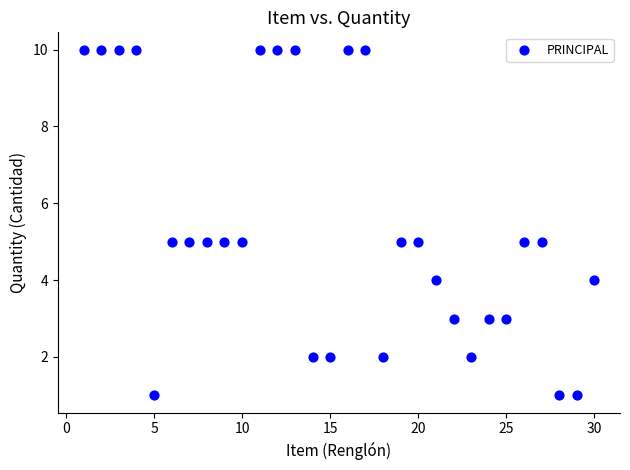

What is the range of Y values (max minus min)?

9